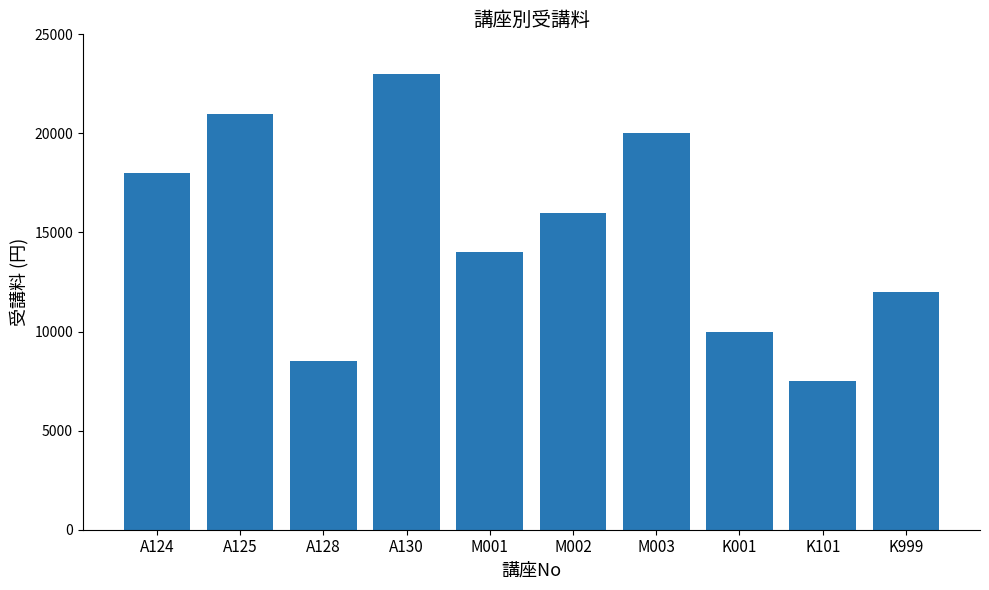

What is the label of the 6th bar from the right?

M001